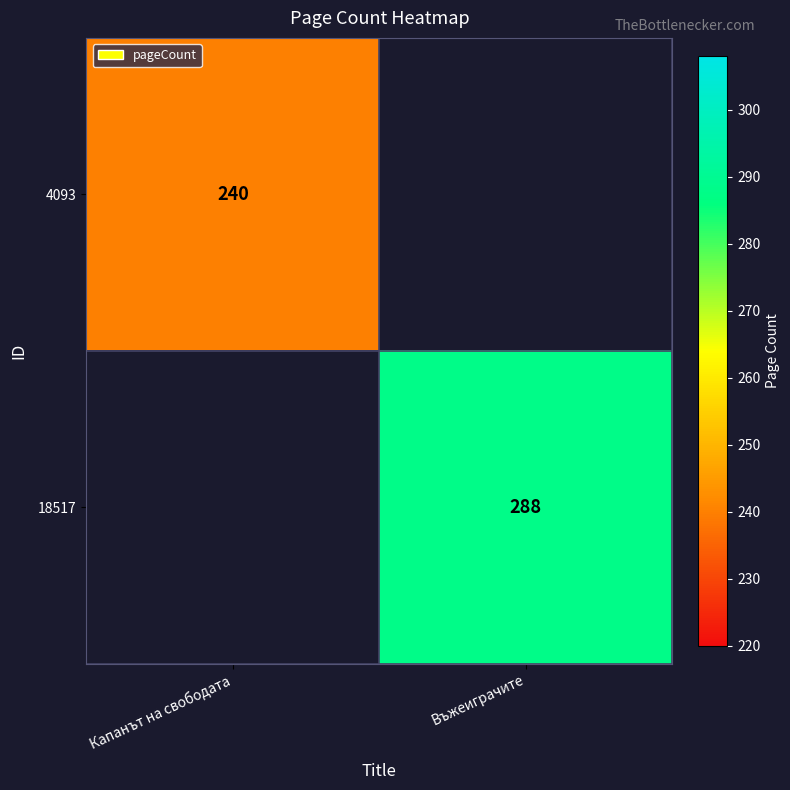

Is it true that 4093 equals 146 at Капанът на свободата?

False